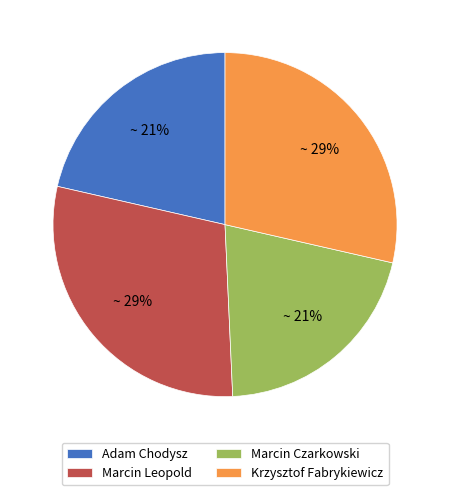

The Marcin Leopold slice represents 29% of the pie. True or false?

True